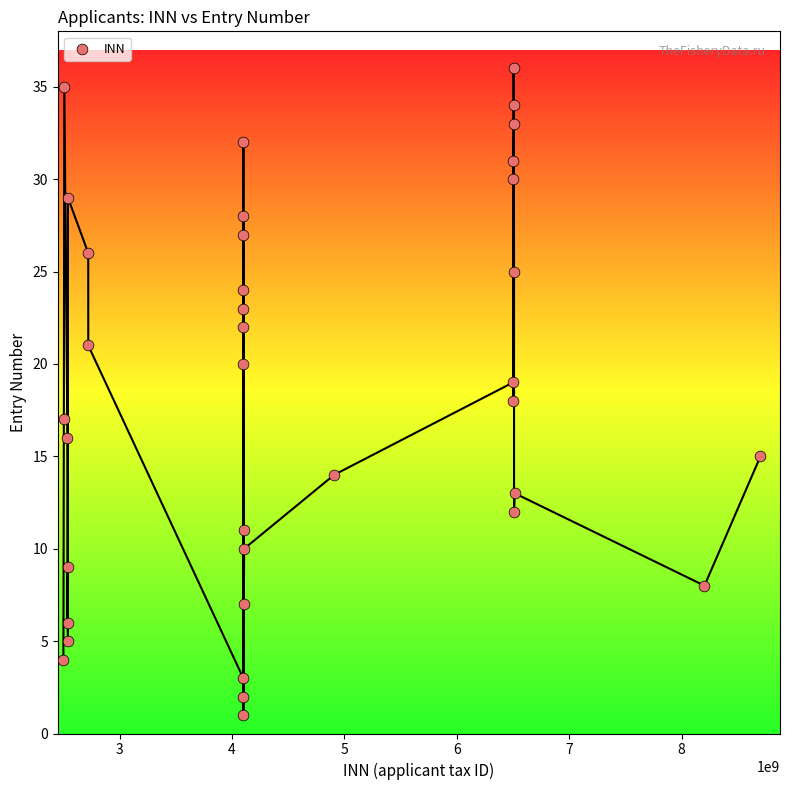

What is the range of Y values (max minus min)?

35